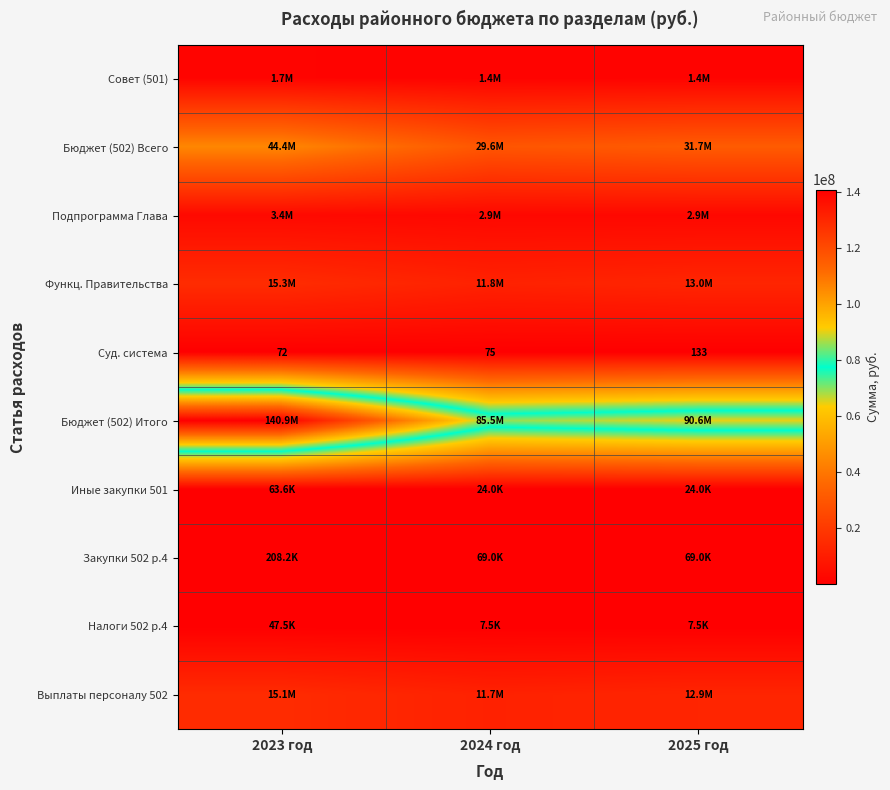

Is the value of Функц. Правительства at 2025 год greater than the value of Выплаты персоналу 502 at 2025 год?

Yes